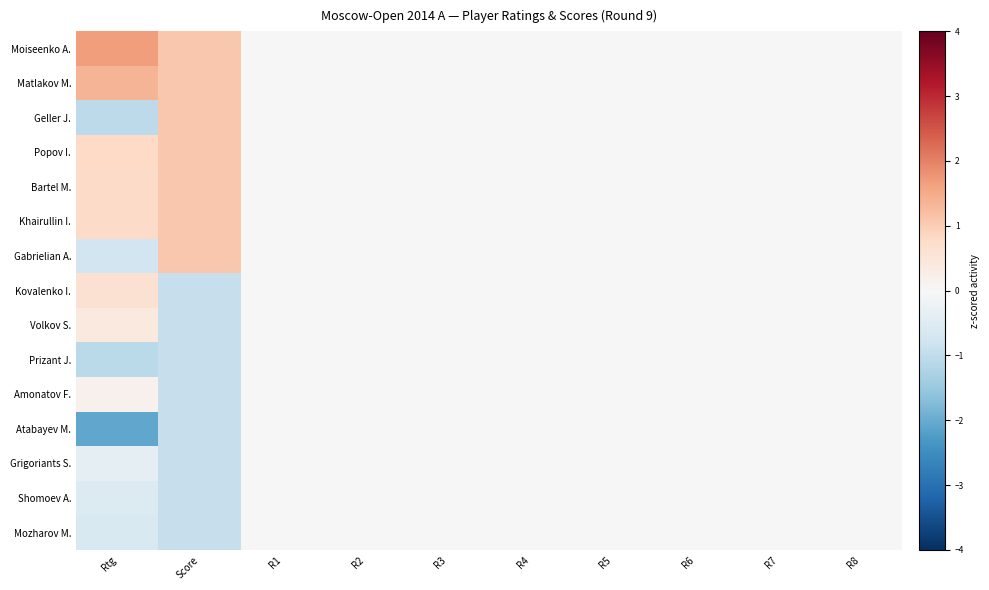

Reading left to right, extract all data points from this chart.

Moiseenko A.: Rtg=1.7	Score=1.1	R1=0.0	R2=0.0	R3=0.0	R4=0.0	R5=0.0	R6=0.0	R7=0.0	R8=0.0
Matlakov M.: Rtg=1.4	Score=1.1	R1=0.0	R2=0.0	R3=0.0	R4=0.0	R5=0.0	R6=0.0	R7=0.0	R8=0.0
Geller J.: Rtg=-1.1	Score=1.1	R1=0.0	R2=0.0	R3=0.0	R4=0.0	R5=0.0	R6=0.0	R7=0.0	R8=0.0
Popov I.: Rtg=0.8	Score=1.1	R1=0.0	R2=0.0	R3=0.0	R4=0.0	R5=0.0	R6=0.0	R7=0.0	R8=0.0
Bartel M.: Rtg=0.8	Score=1.1	R1=0.0	R2=0.0	R3=0.0	R4=0.0	R5=0.0	R6=0.0	R7=0.0	R8=0.0
Khairullin I.: Rtg=0.8	Score=1.1	R1=0.0	R2=0.0	R3=0.0	R4=0.0	R5=0.0	R6=0.0	R7=0.0	R8=0.0
Gabrielian A.: Rtg=-0.8	Score=1.1	R1=0.0	R2=0.0	R3=0.0	R4=0.0	R5=0.0	R6=0.0	R7=0.0	R8=0.0
Kovalenko I.: Rtg=0.6	Score=-0.9	R1=0.0	R2=0.0	R3=0.0	R4=0.0	R5=0.0	R6=0.0	R7=0.0	R8=0.0
Volkov S.: Rtg=0.4	Score=-0.9	R1=0.0	R2=0.0	R3=0.0	R4=0.0	R5=0.0	R6=0.0	R7=0.0	R8=0.0
Prizant J.: Rtg=-1.1	Score=-0.9	R1=0.0	R2=0.0	R3=0.0	R4=0.0	R5=0.0	R6=0.0	R7=0.0	R8=0.0
Amonatov F.: Rtg=0.2	Score=-0.9	R1=0.0	R2=0.0	R3=0.0	R4=0.0	R5=0.0	R6=0.0	R7=0.0	R8=0.0
Atabayev M.: Rtg=-2.1	Score=-0.9	R1=0.0	R2=0.0	R3=0.0	R4=0.0	R5=0.0	R6=0.0	R7=0.0	R8=0.0
Grigoriants S.: Rtg=-0.3	Score=-0.9	R1=0.0	R2=0.0	R3=0.0	R4=0.0	R5=0.0	R6=0.0	R7=0.0	R8=0.0
Shomoev A.: Rtg=-0.6	Score=-0.9	R1=0.0	R2=0.0	R3=0.0	R4=0.0	R5=0.0	R6=0.0	R7=0.0	R8=0.0
Mozharov M.: Rtg=-0.6	Score=-0.9	R1=0.0	R2=0.0	R3=0.0	R4=0.0	R5=0.0	R6=0.0	R7=0.0	R8=0.0